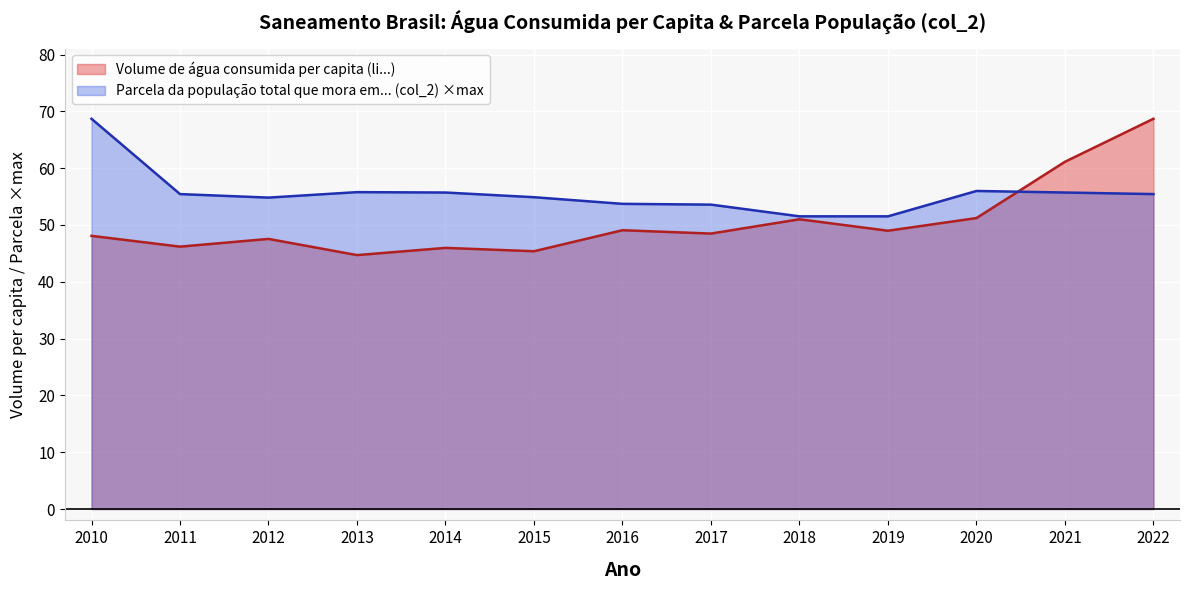

What is the spread (max minus min) of values at 2011?

9.3